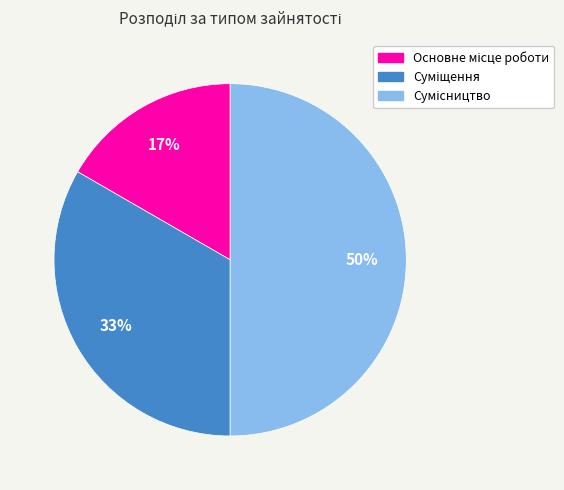

How many segments does this pie chart have?

3